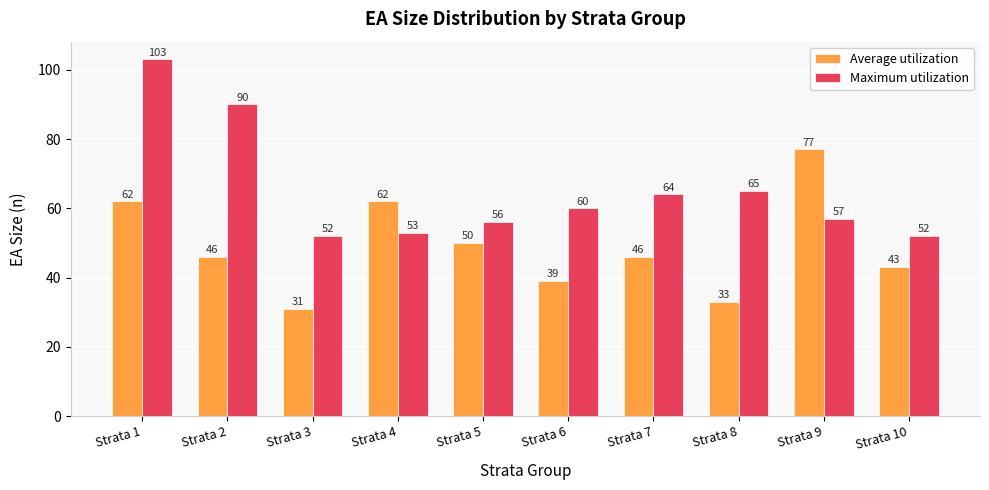

At which label does Maximum utilization first exceed 60?

Strata 1